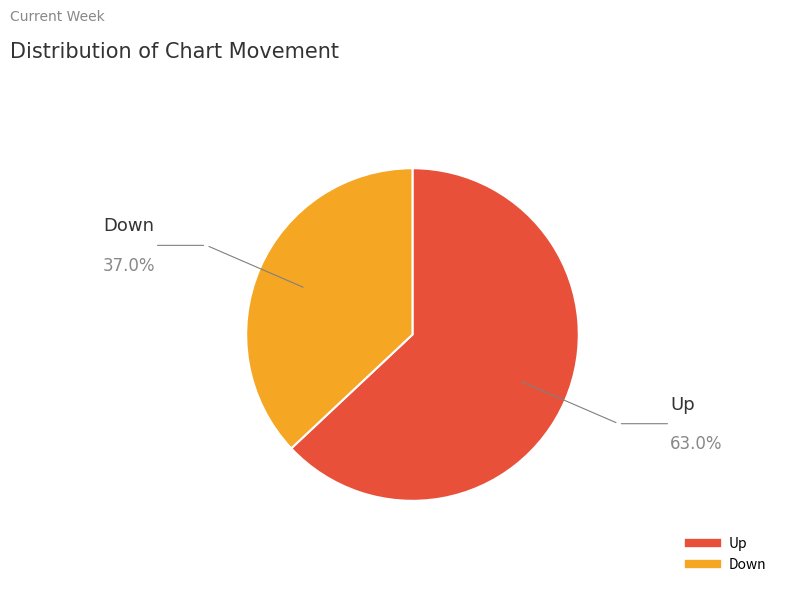

Count the number of slices in the pie.

2